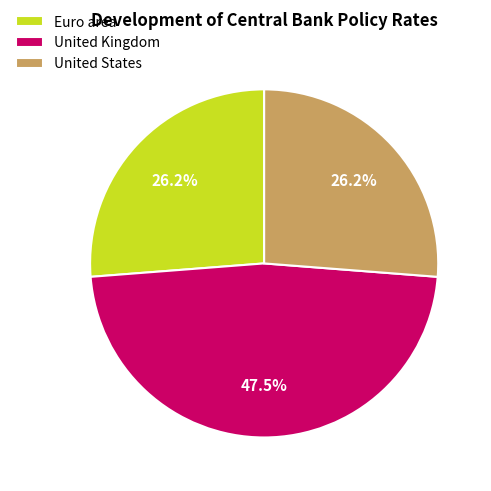

What is the ratio of the value at United Kingdom to the value at Euro area?

1.8